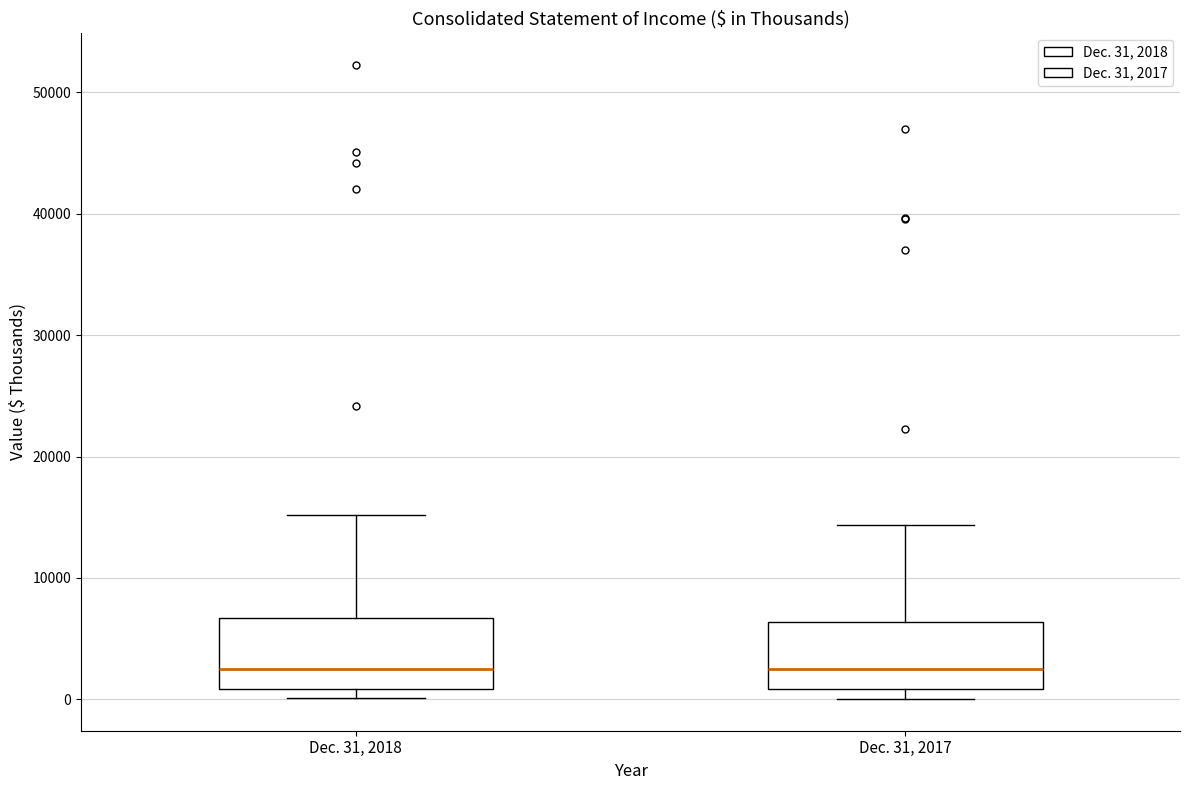

Reading left to right, transcribe this box plot: for each box, give where its median line is, the range the box spans, and where its two whiskers end, as read against the y-axis. The values are not printed on the chart, so give them approximately, as read against the axis.

Dec. 31, 2018: median 3000, box 1000 to 7000, whiskers 0 to 15000
Dec. 31, 2017: median 2000, box 1000 to 6000, whiskers 0 to 14000